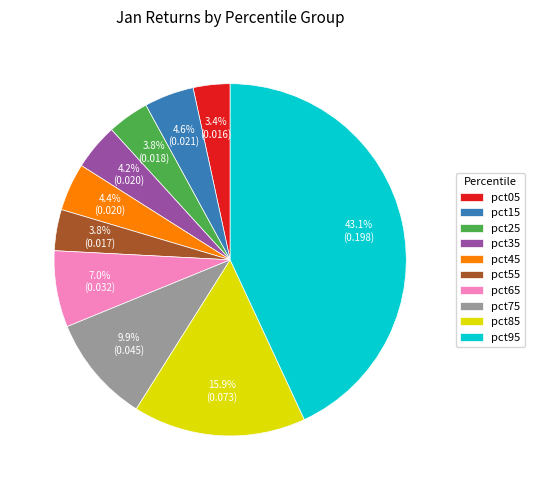

How much of the chart is everything except pct75?

90.1%